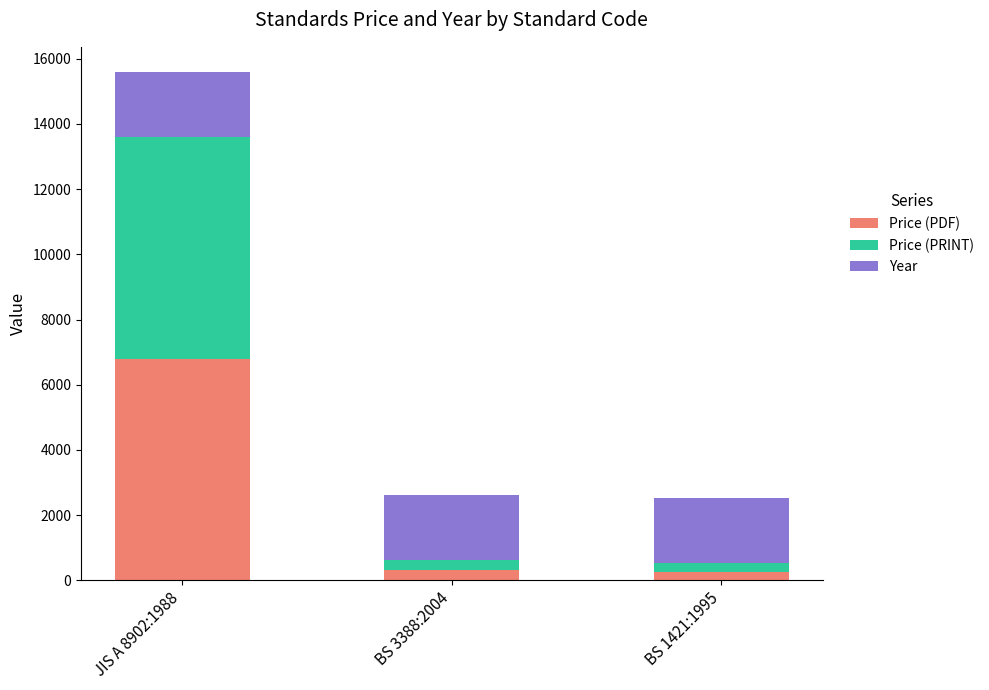

What is the maximum value for Price (PDF)?

6800